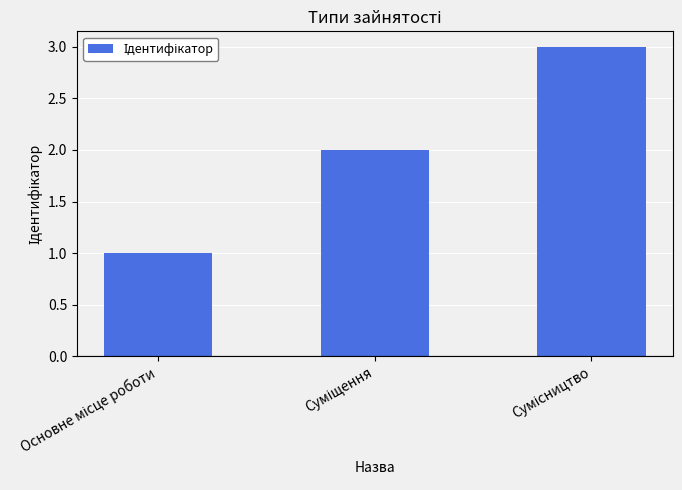

What is the greatest value displayed?

3